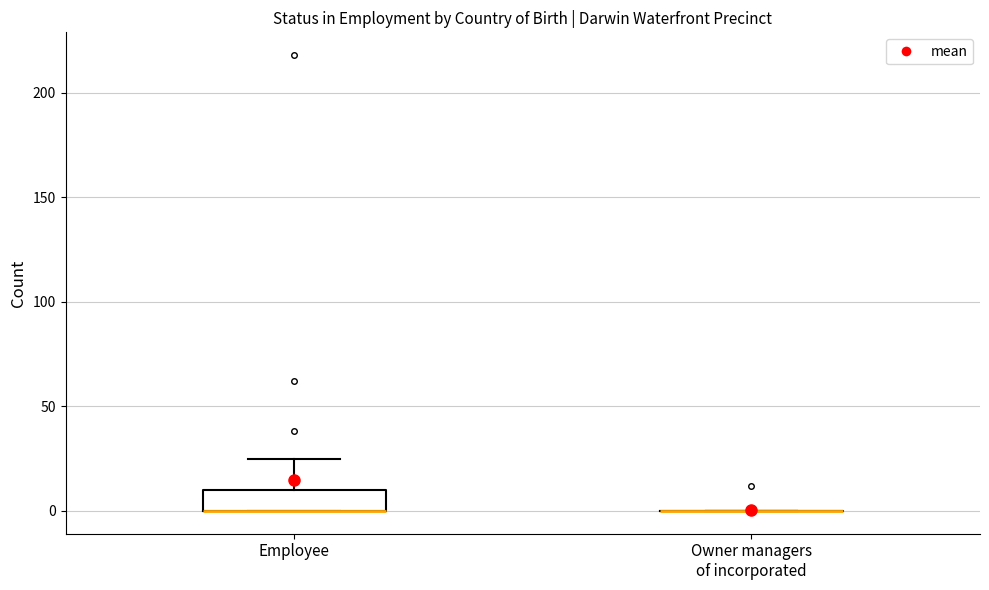

Which box is the tallest, from its lower edge to its upper edge?

Employee